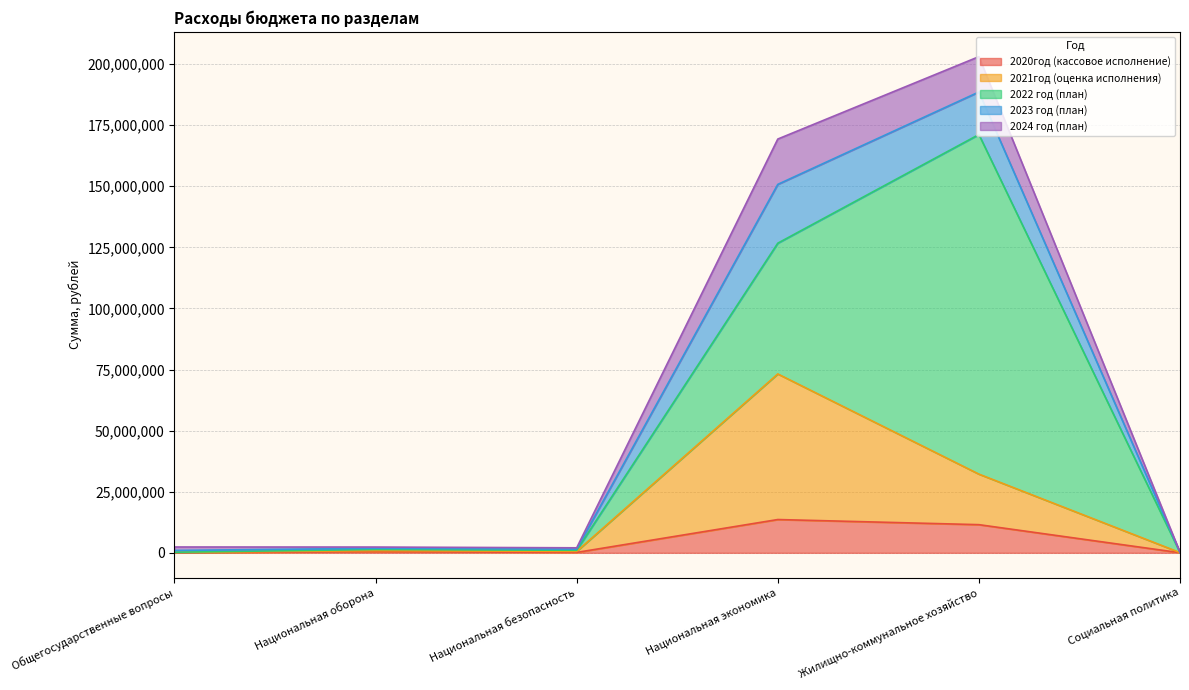

True or false: 2023 год (план) has a value of 866768.9 at Национальная оборона.

False